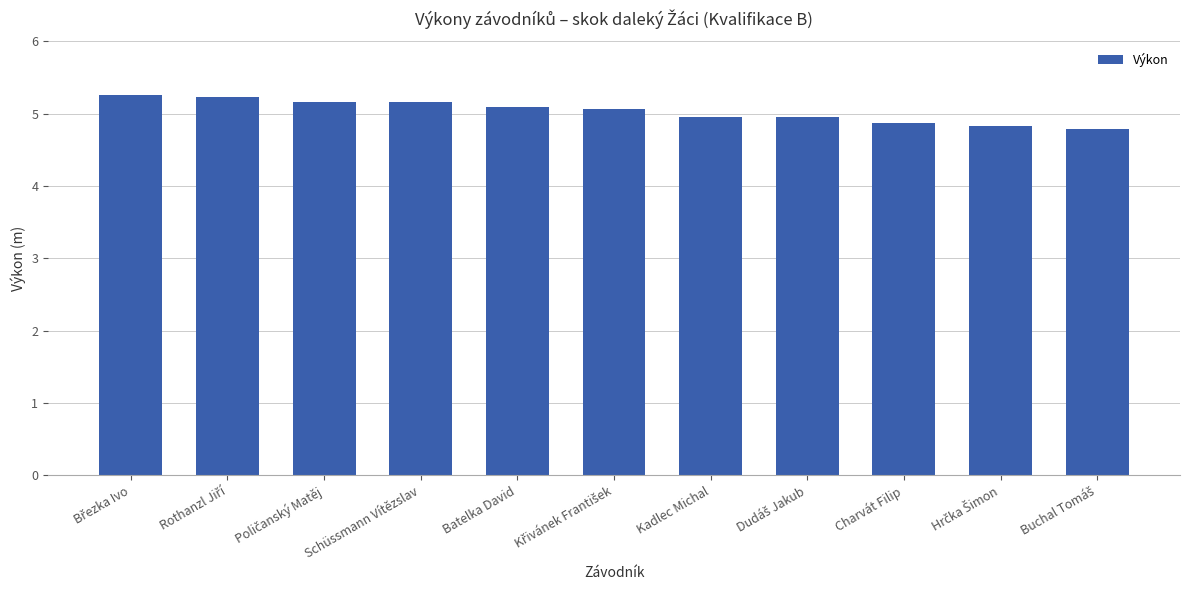

How many bars are there in total?

11